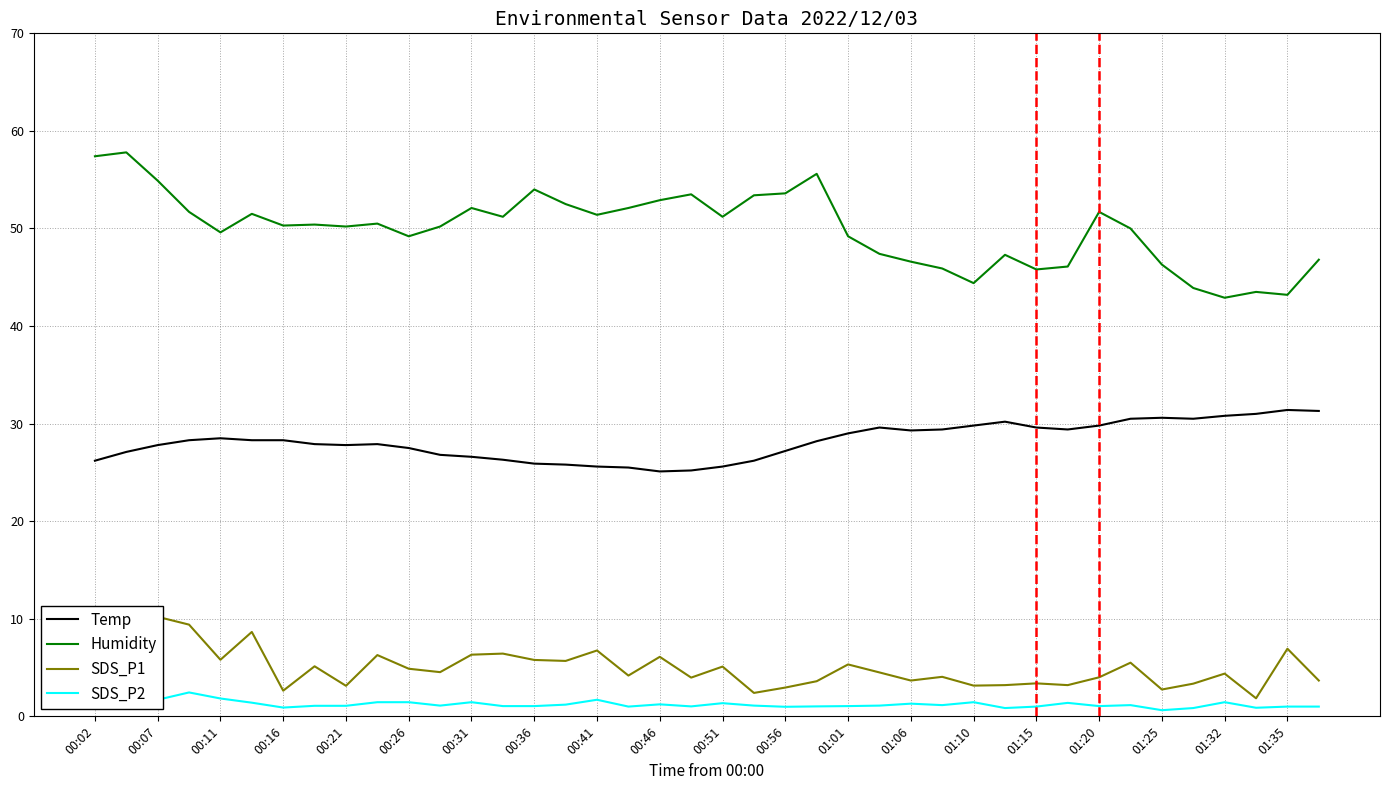

Is it true that SDS_P2 equals 1.0 at 01:15?

True